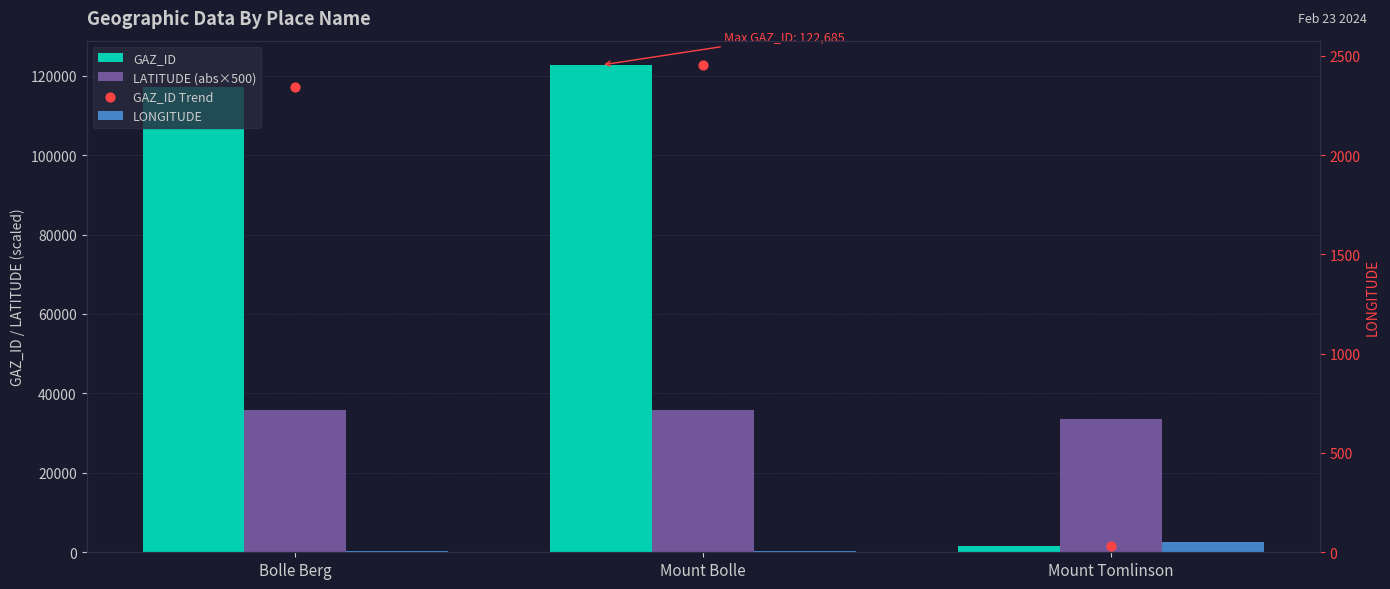

Which series has the largest total across all categories?

GAZ_ID